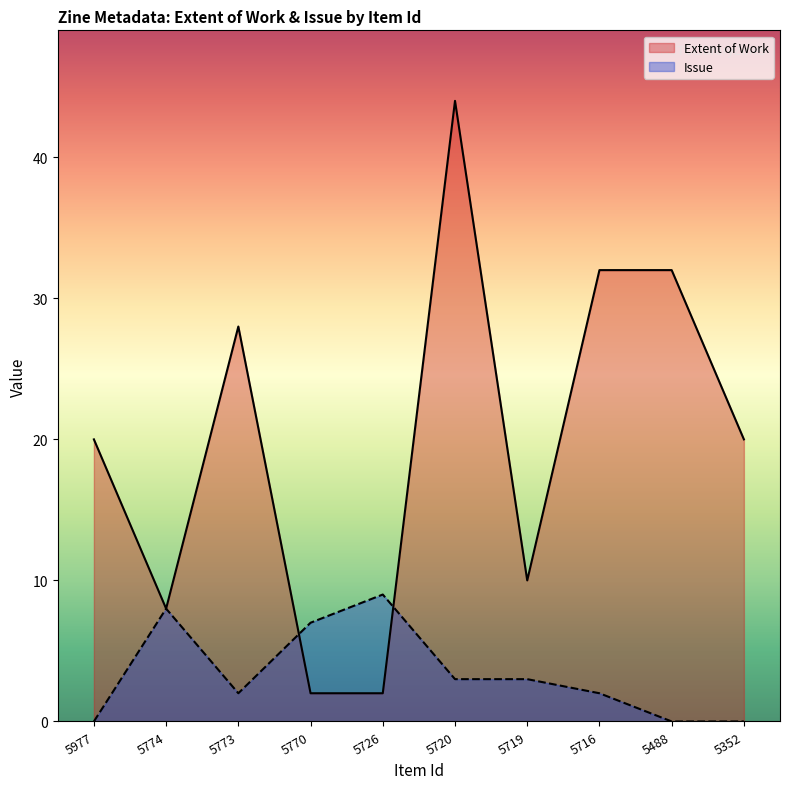

How many lines are shown in the chart?

2